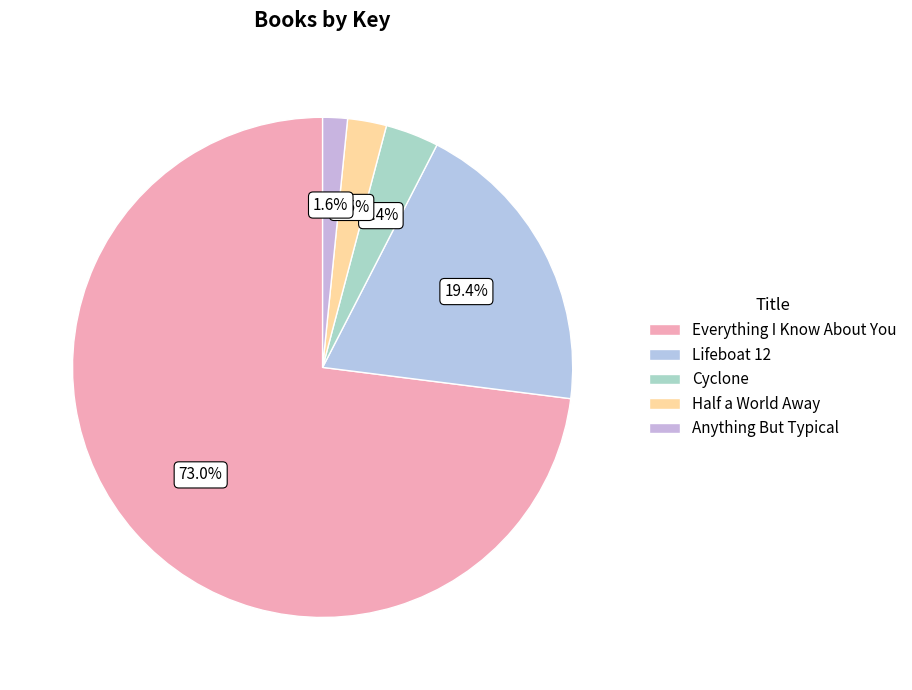

True or false: Half a World Away accounts for 3% of the total.

True